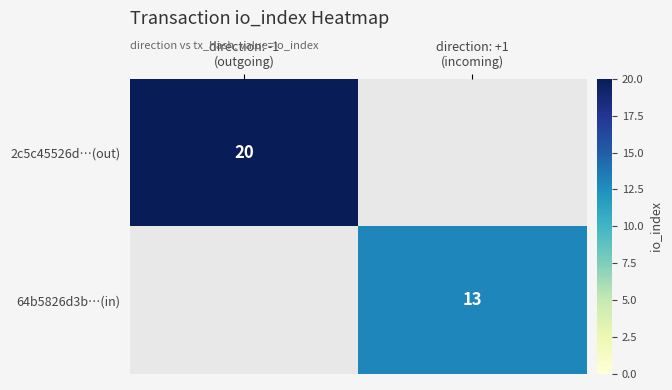

What is the difference between the 2c5c45526d…(out) values at direction: -1 (outgoing) and direction: +1 (incoming)?

20